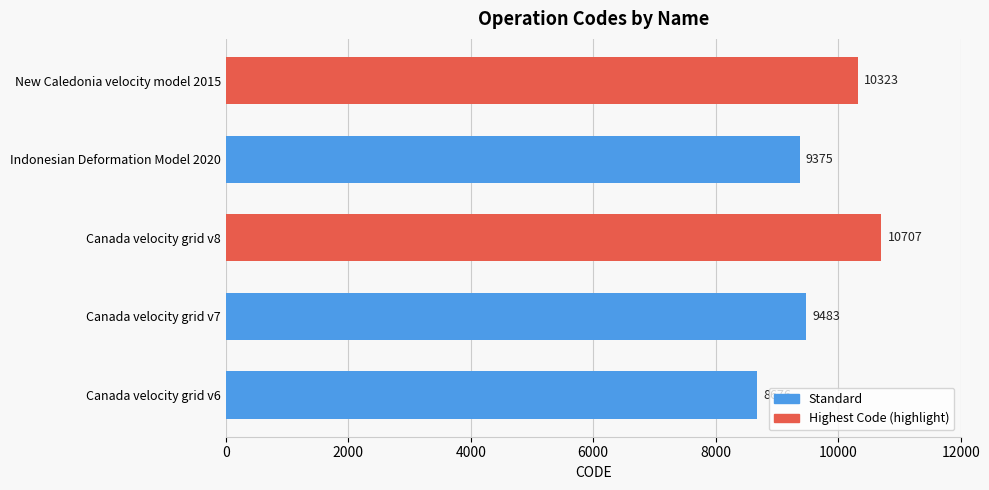

What is the smallest value displayed?

8676